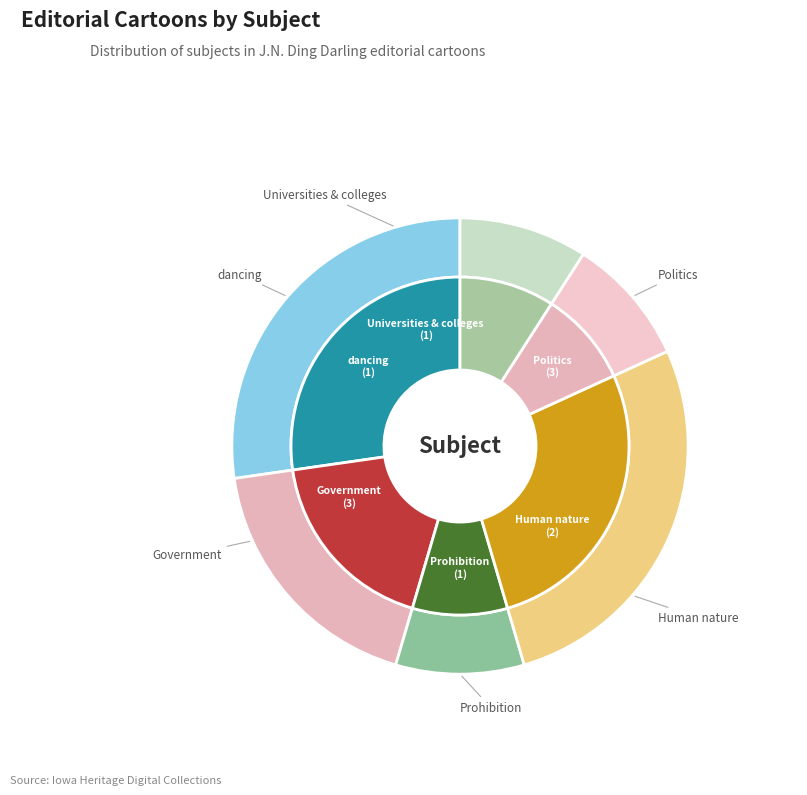

What percentage is the dancing slice, to the nearest percent?

9%